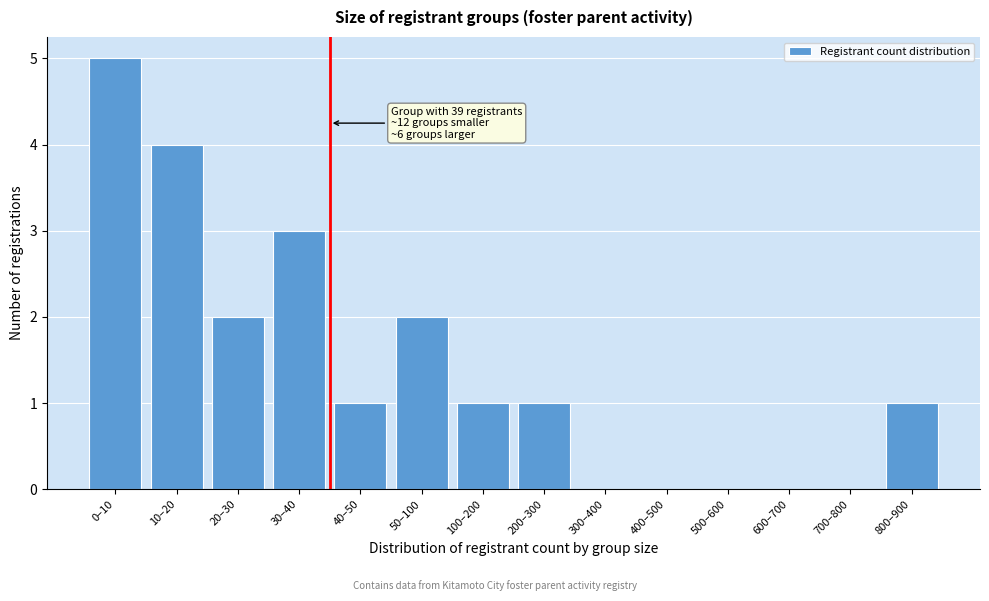

Reading right to left, list all the values displayed in this chart.

800–900=1	700–800=0	600–700=0	500–600=0	400–500=0	300–400=0	200–300=1	100–200=1	50–100=2	40–50=1	30–40=3	20–30=2	10–20=4	0–10=5